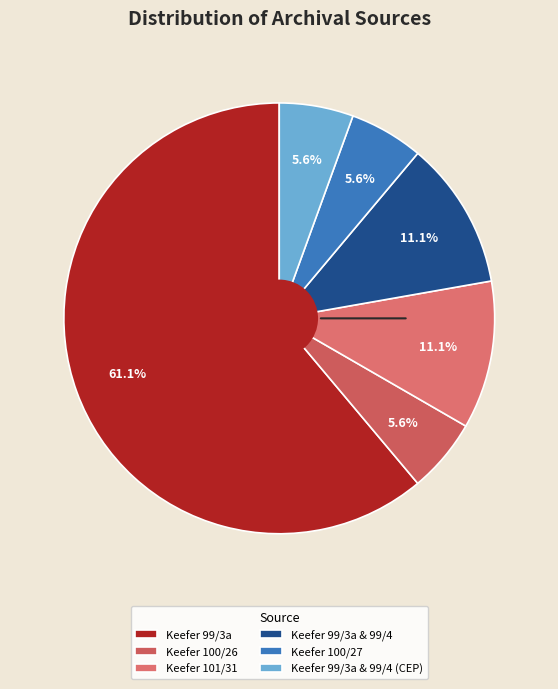

Which slice is the smallest?

Thomas S. Keefer 100/26